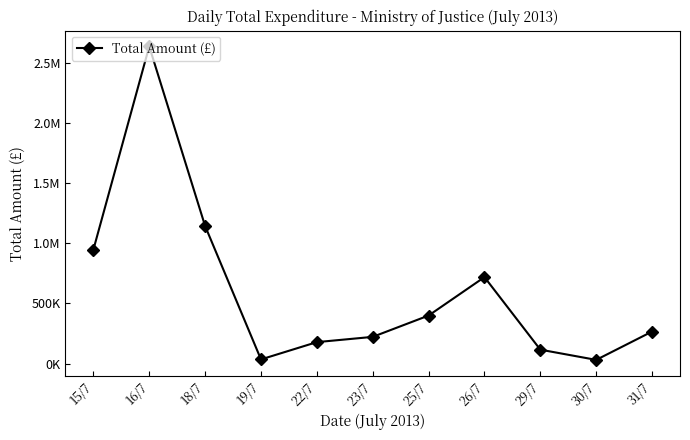

What is the change in value from 25/7 to 30/7?

-368744.3